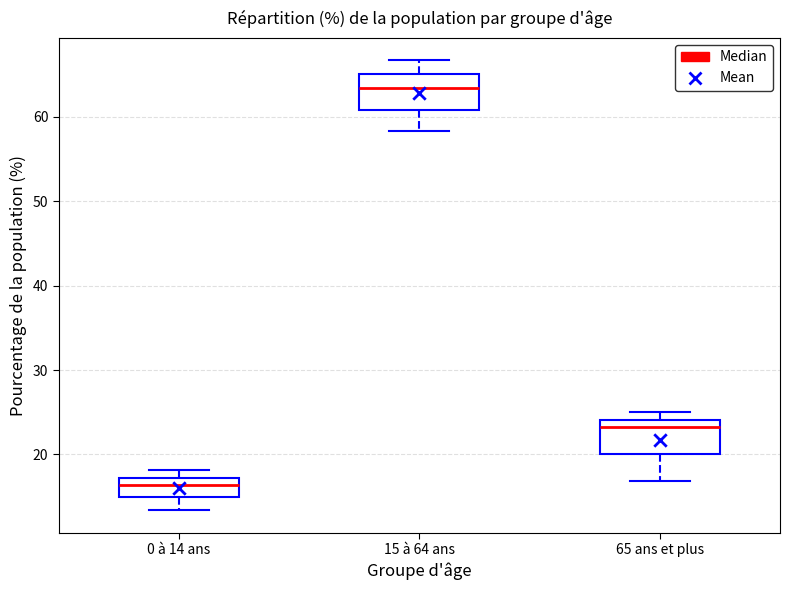

Where does the median line of the box for 0 à 14 ans sit on the y-axis? The values are not printed on the chart, so give them approximately, as read against the axis.

16